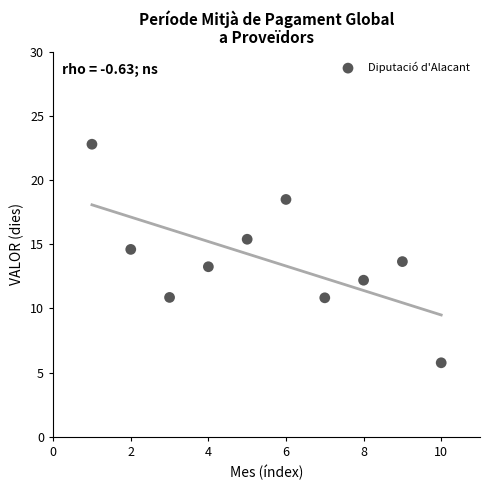

What is the range of Y values (max minus min)?

17.0